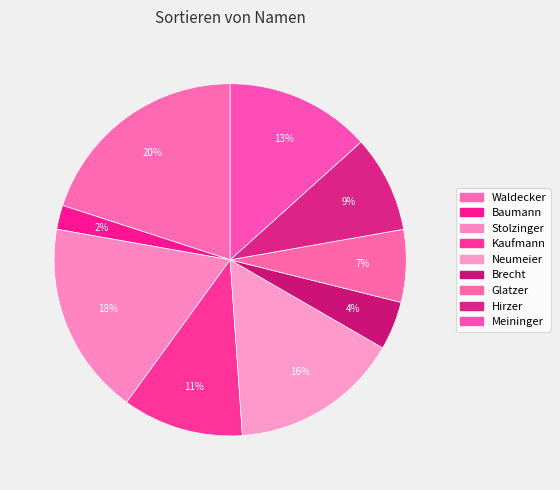

Which category has the biggest portion of the pie?

Waldecker